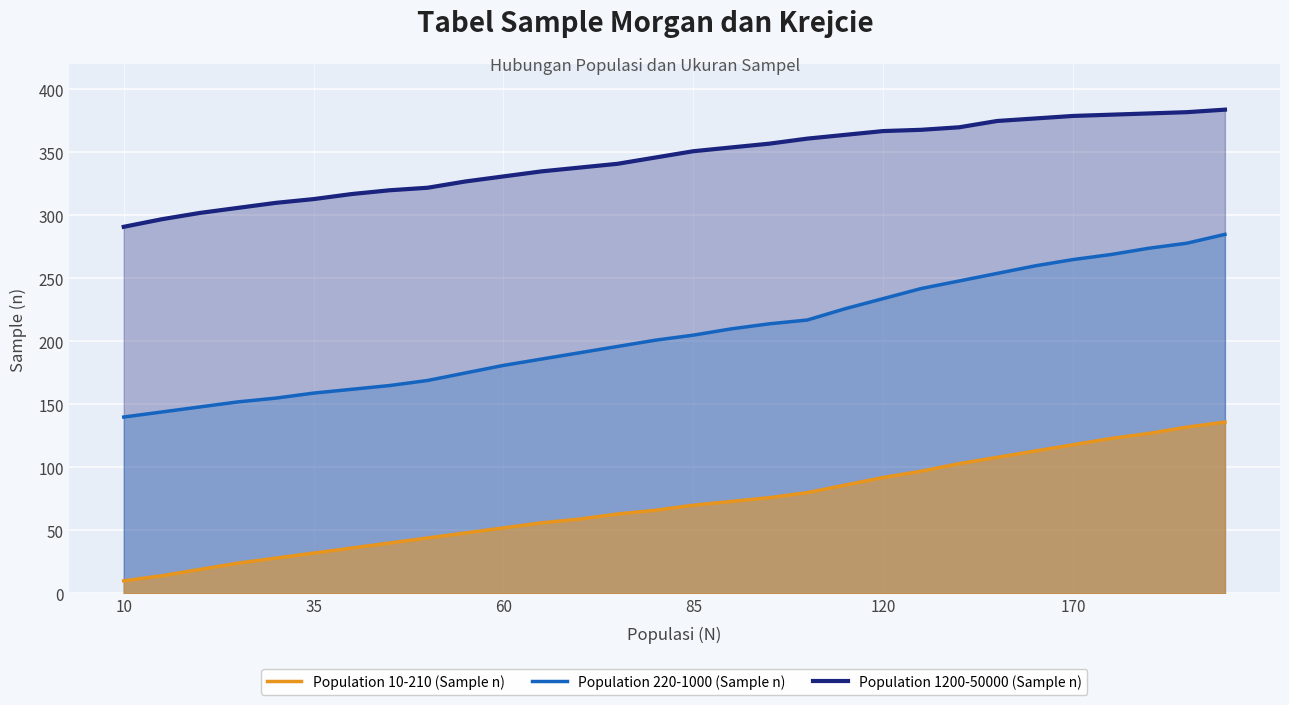

Reading left to right, list all the values displayed in this chart.

Population 10-210 (Sample n): 10	14	19	24	28	32	36	40	44	48	52	56	59	63	66	70	73	76	80	86	92	97	103	108	113	118	123	127	132	136
Population 220-1000 (Sample n): 140	144	148	152	155	159	162	165	169	175	181	186	191	196	201	205	210	214	217	226	234	242	248	254	260	265	269	274	278	285
Population 1200-50000 (Sample n): 291	297	302	306	310	313	317	320	322	327	331	335	338	341	346	351	354	357	361	364	367	368	370	375	377	379	380	381	382	384